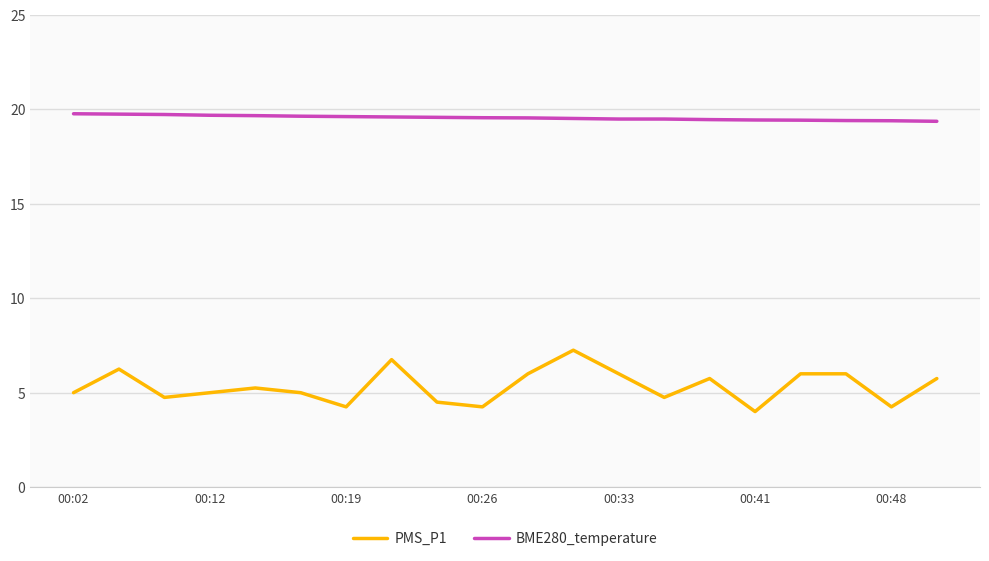

What is the smallest value displayed?

4.0